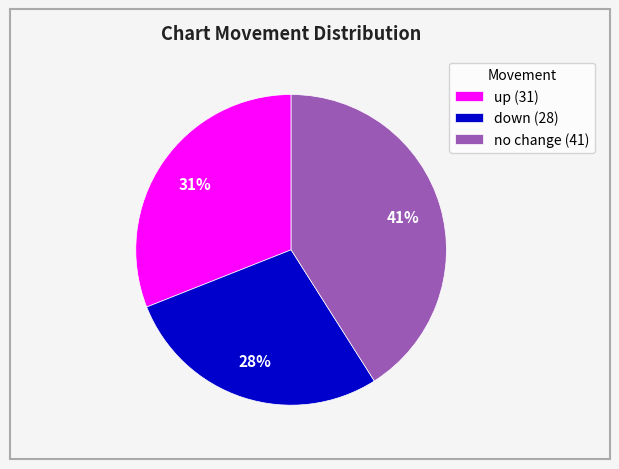

What is the smallest slice in the pie chart?

down (28)